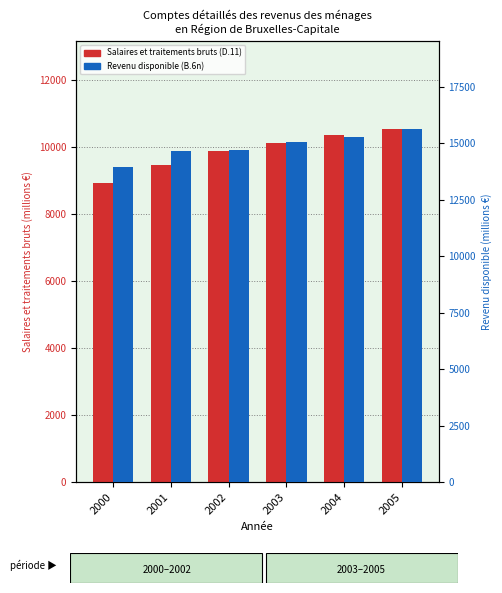

At which label does Salaires et traitements bruts (D.11) first exceed 10121?

2003